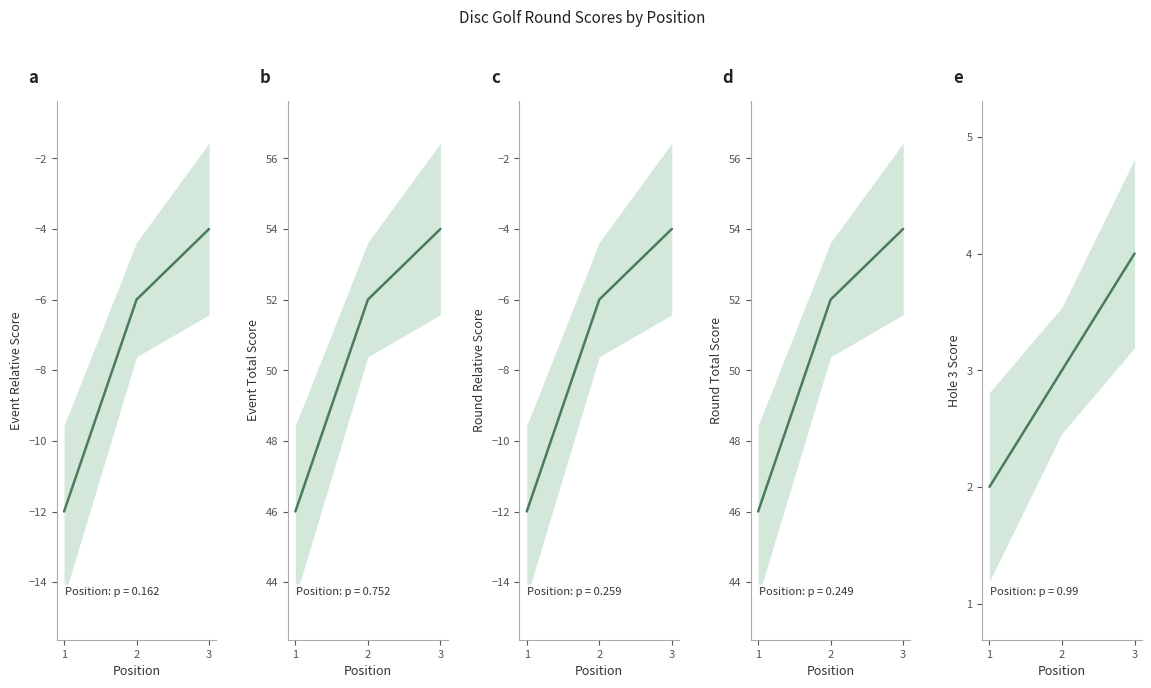

Which category has the highest value in the round_total_score series?

3